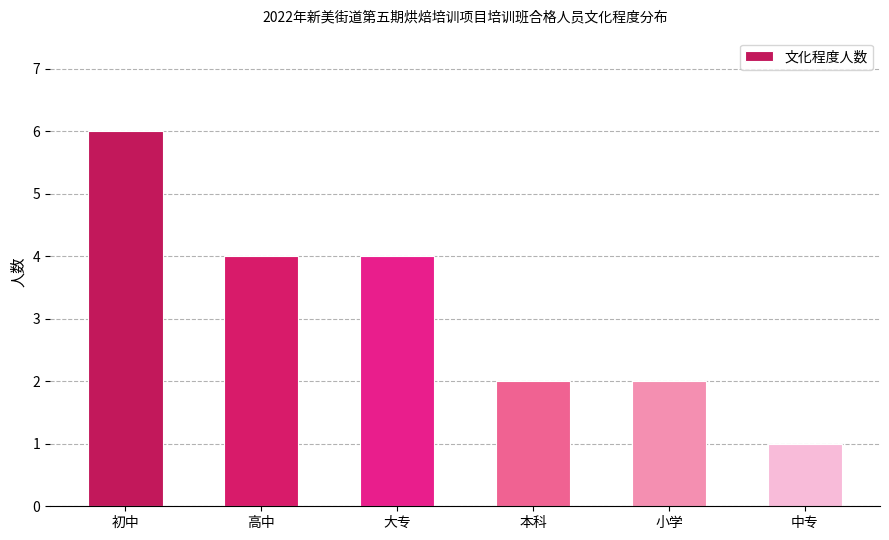

Does the chart contain stacked bars?

No